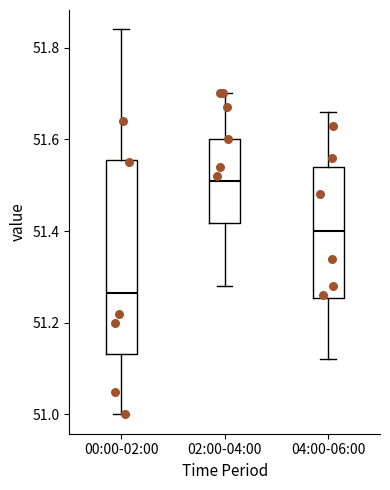

Which box is the tallest, from its lower edge to its upper edge?

00:00-02:00